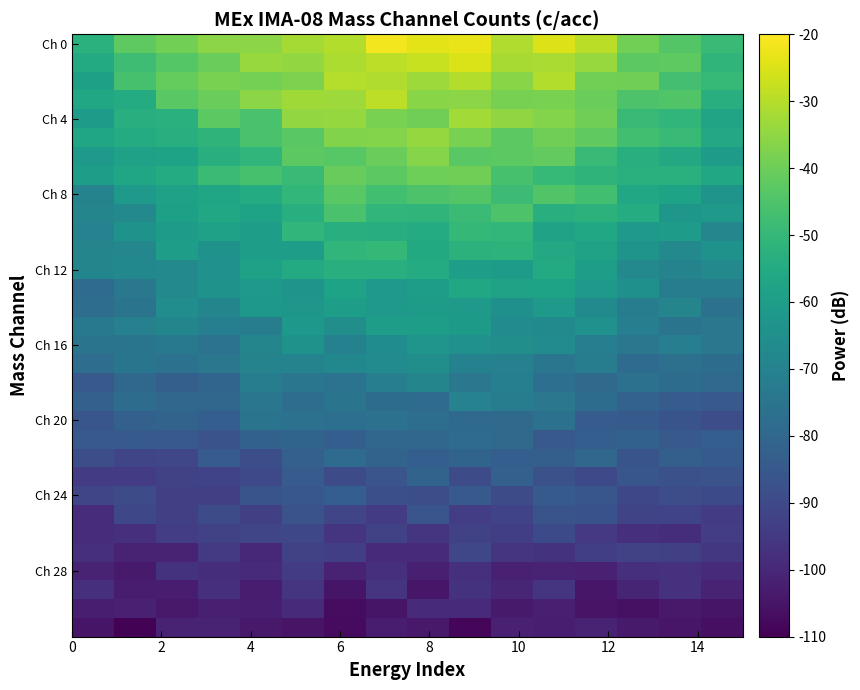

Which series has the widest spread of values?

Ch 0